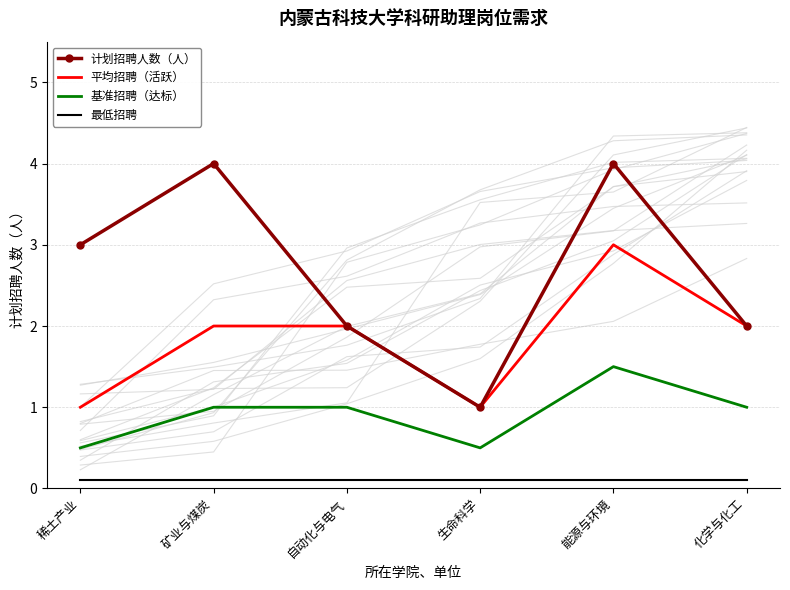

List the series in order of their peak value, lowest first.

最低招聘, 基准招聘（达标）, 平均招聘（活跃）, 计划招聘人数（人）